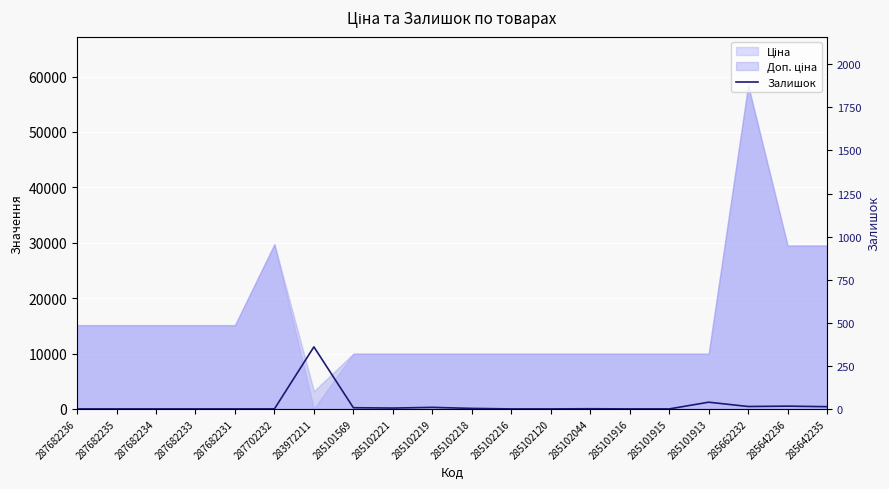

Which has a higher value, 287682231 or 285642235?

285642235